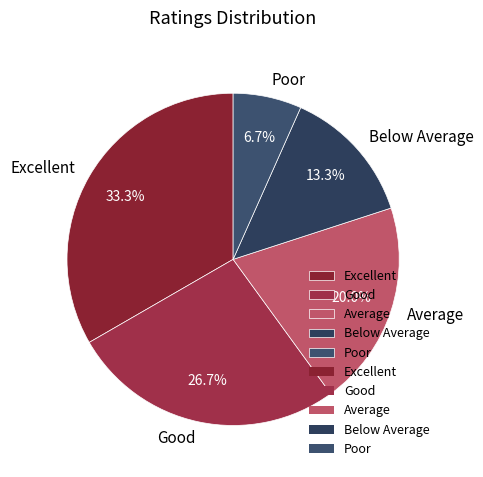

Does any single category account for the majority?

No